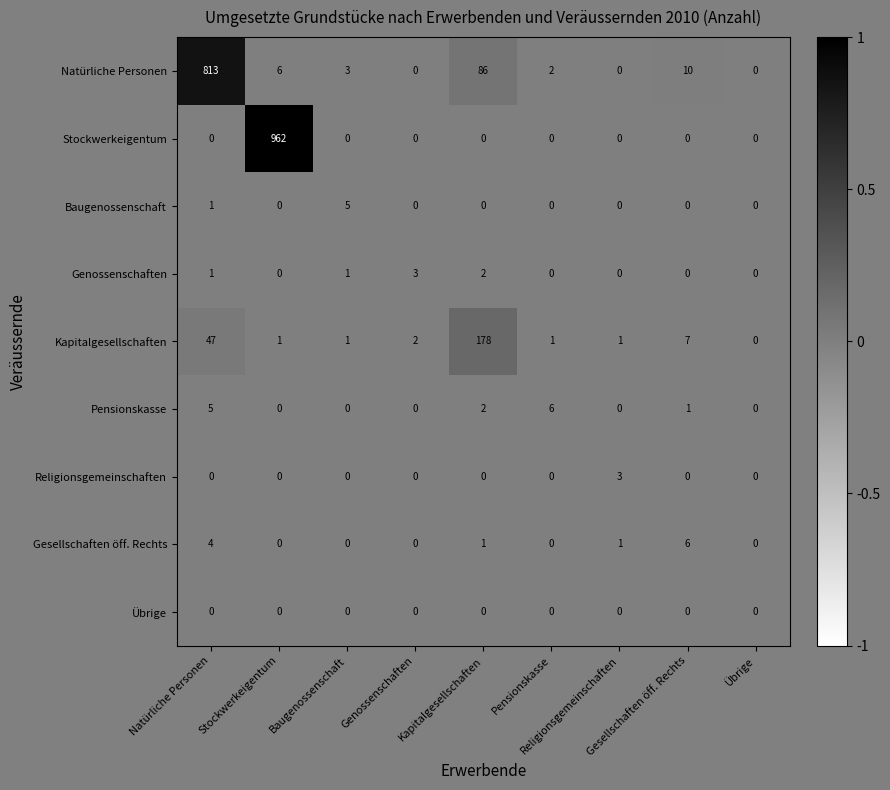

At how many categories does at least one series exceed 128?

3